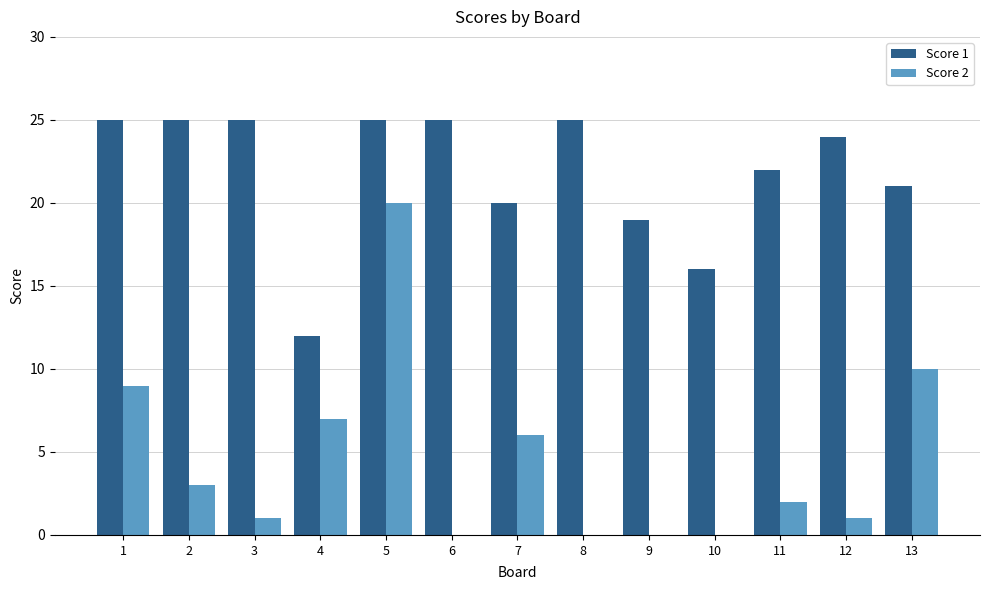

At which category is the sum across all series the highest?

5